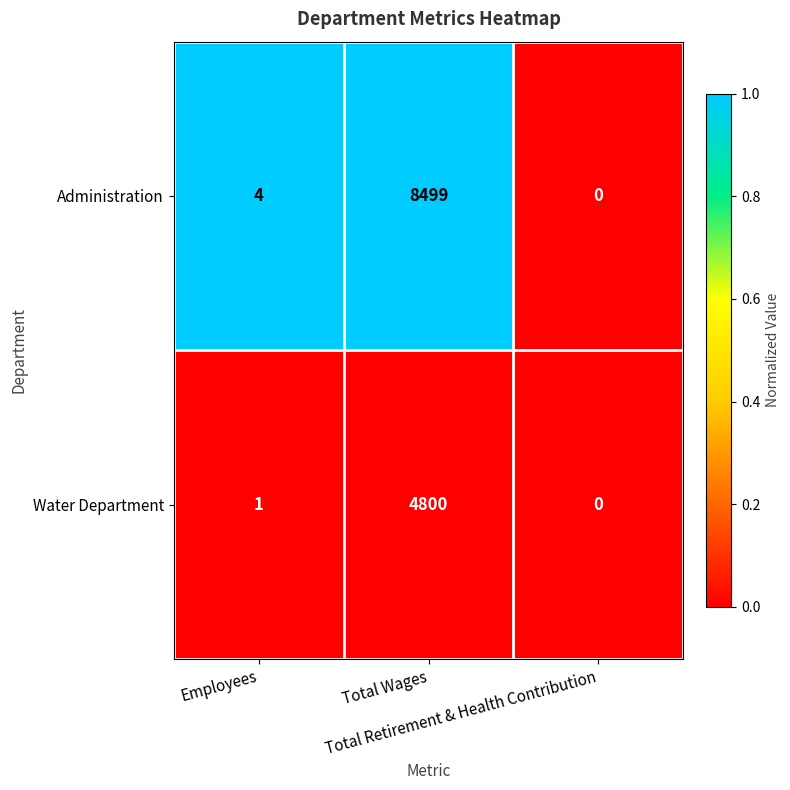

Which series has the largest range (max minus min)?

Administration